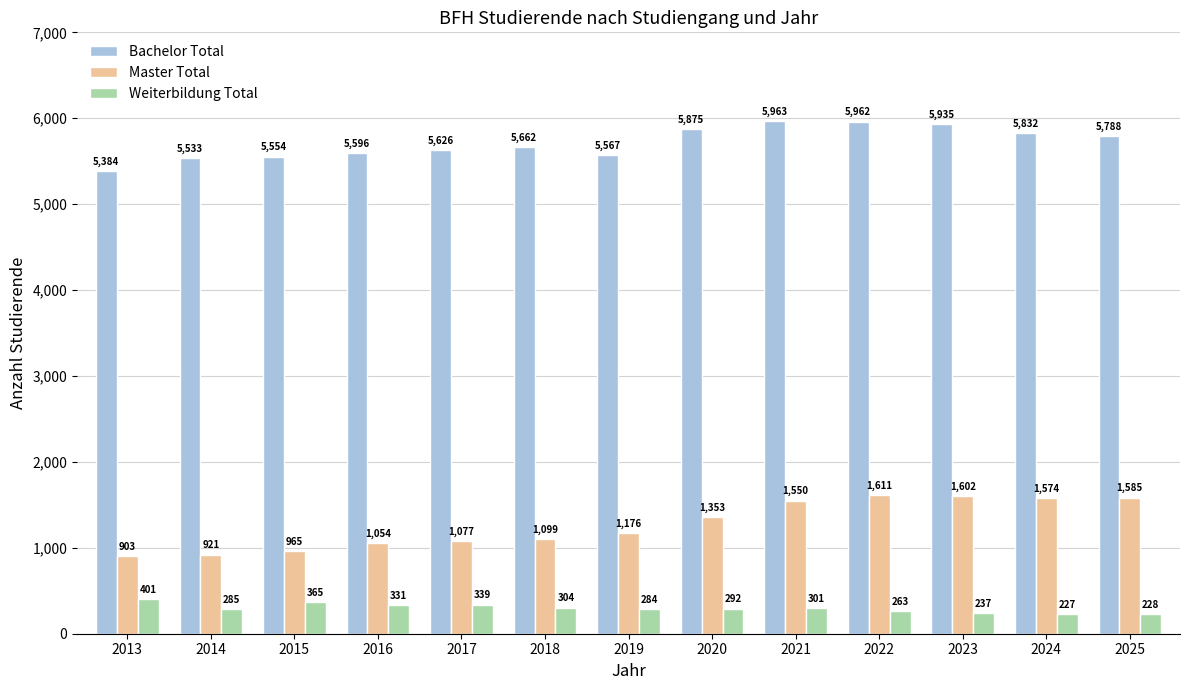

List the labels in order of Master Total value, largest first.

2022, 2023, 2025, 2024, 2021, 2020, 2019, 2018, 2017, 2016, 2015, 2014, 2013